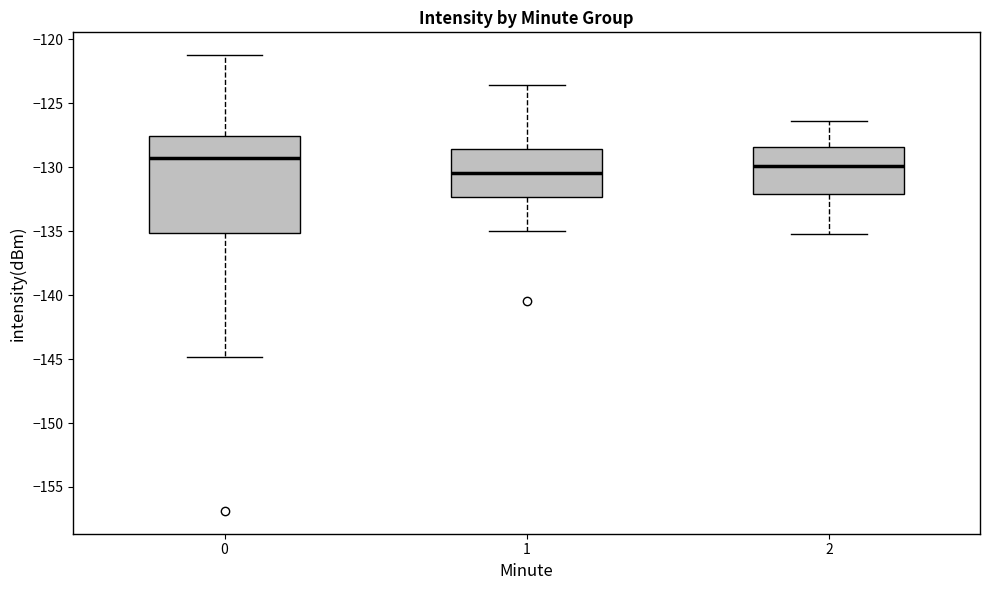

Which box is the tallest, from its lower edge to its upper edge?

0